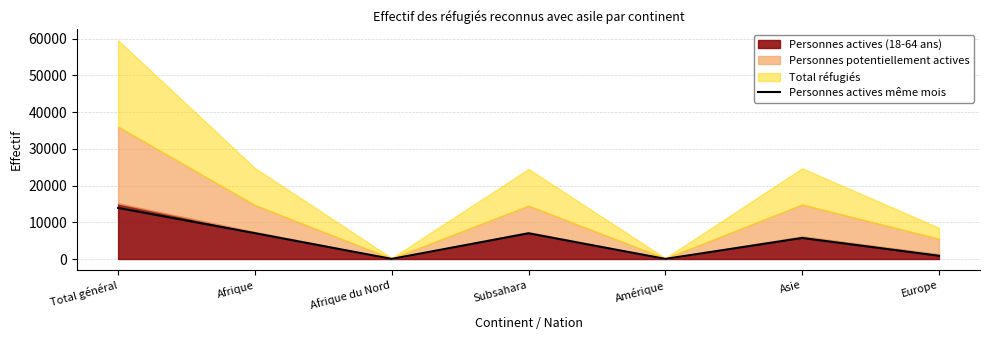

What is the label of the 1st point from the left?

Total général